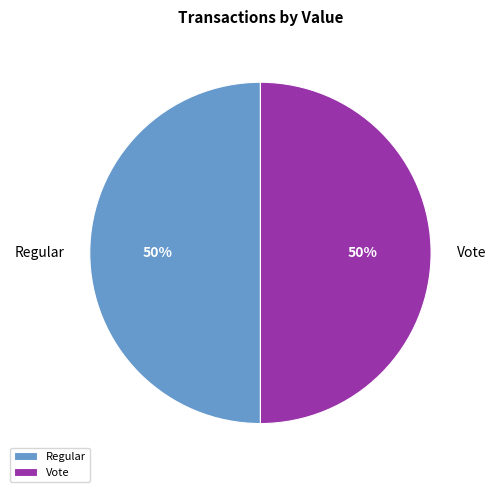

Combined, do Vote and Regular account for over 50%?

Yes